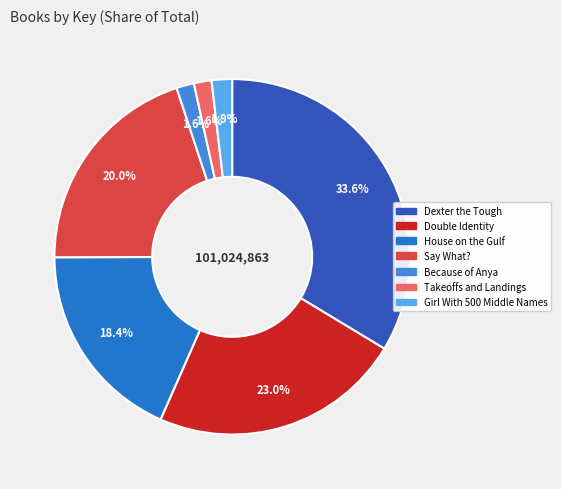

What percentage is the Dexter the Tough slice, to the nearest percent?

34%